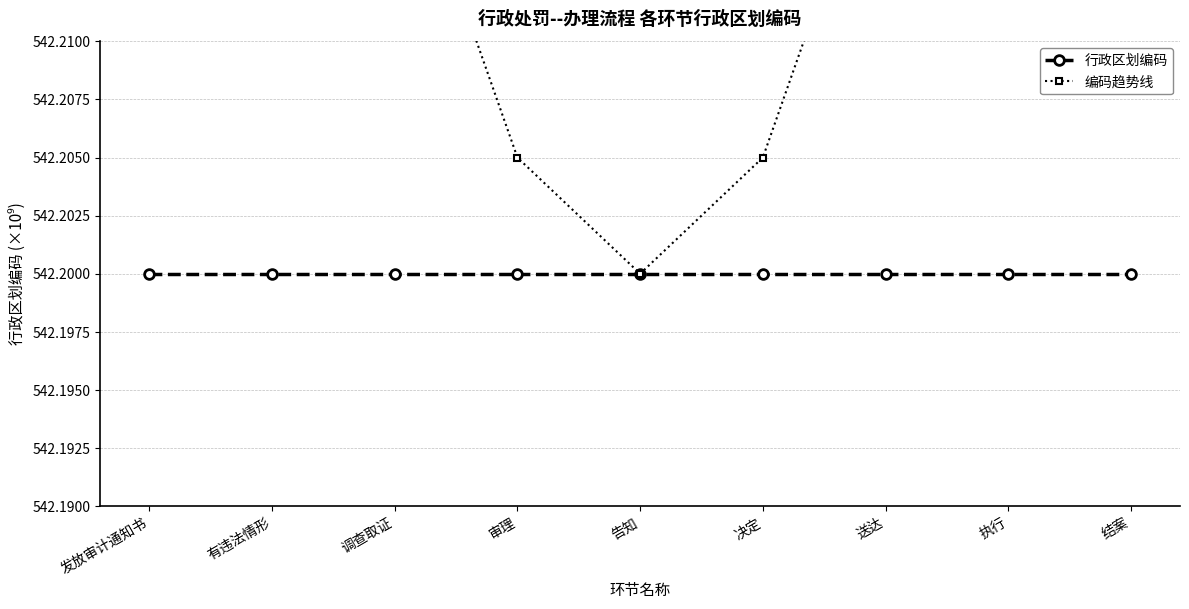

True or false: 编码趋势线 and 行政区划编码 intersect in this chart.

False